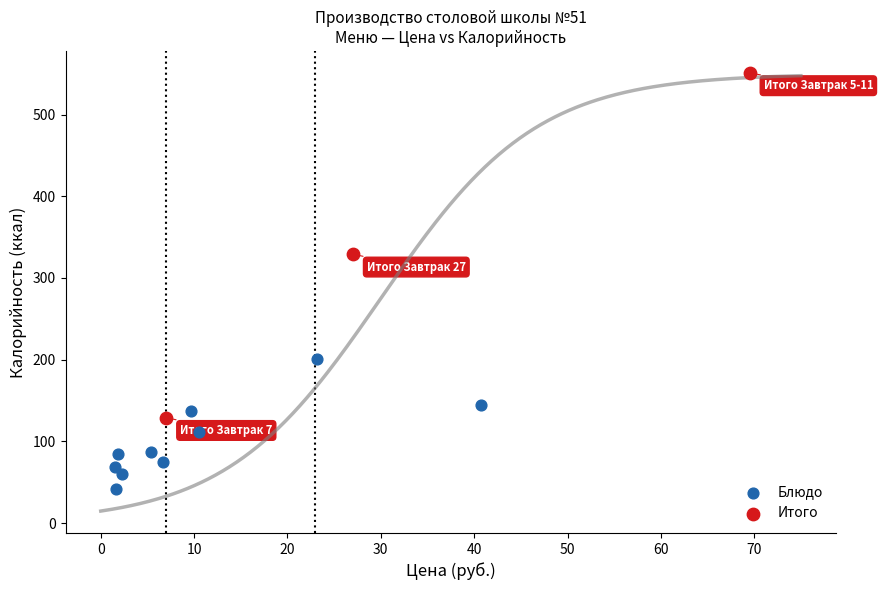

Which series reaches the maximum Y coordinate?

Итого